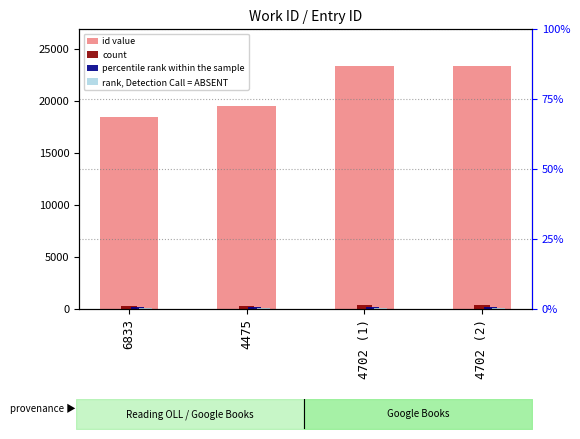

Where does the count series first go above 350?

4702 (1)